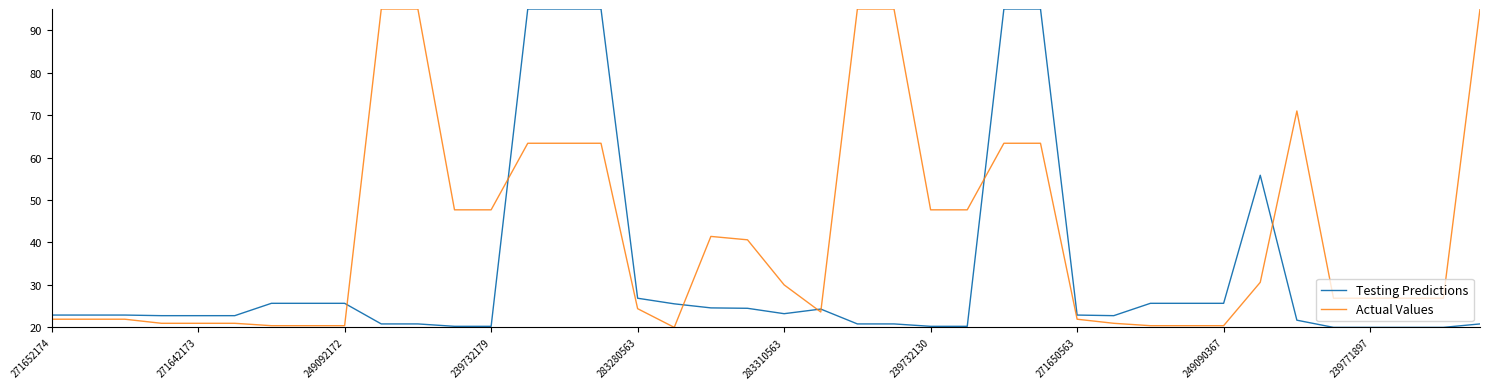

How many values in the Actual Values series exceed 26?

23